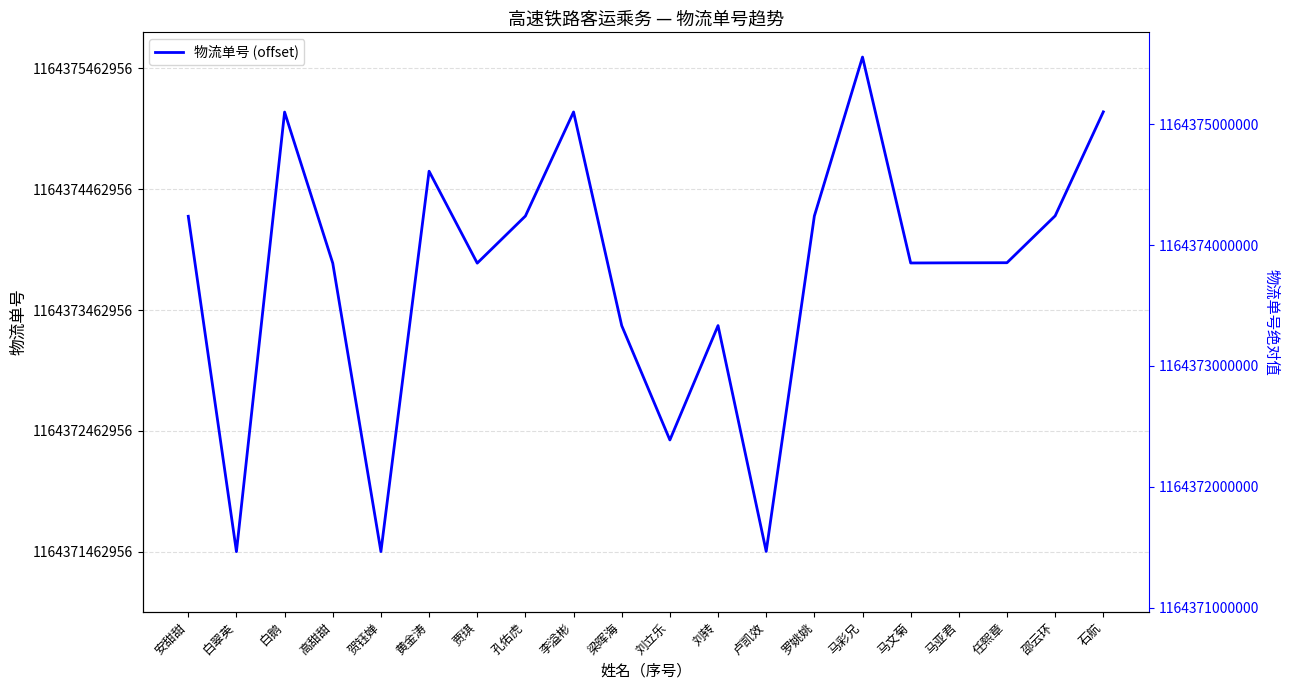

What is the difference between the values at 贾琪 and 贺钰婵?

2387800